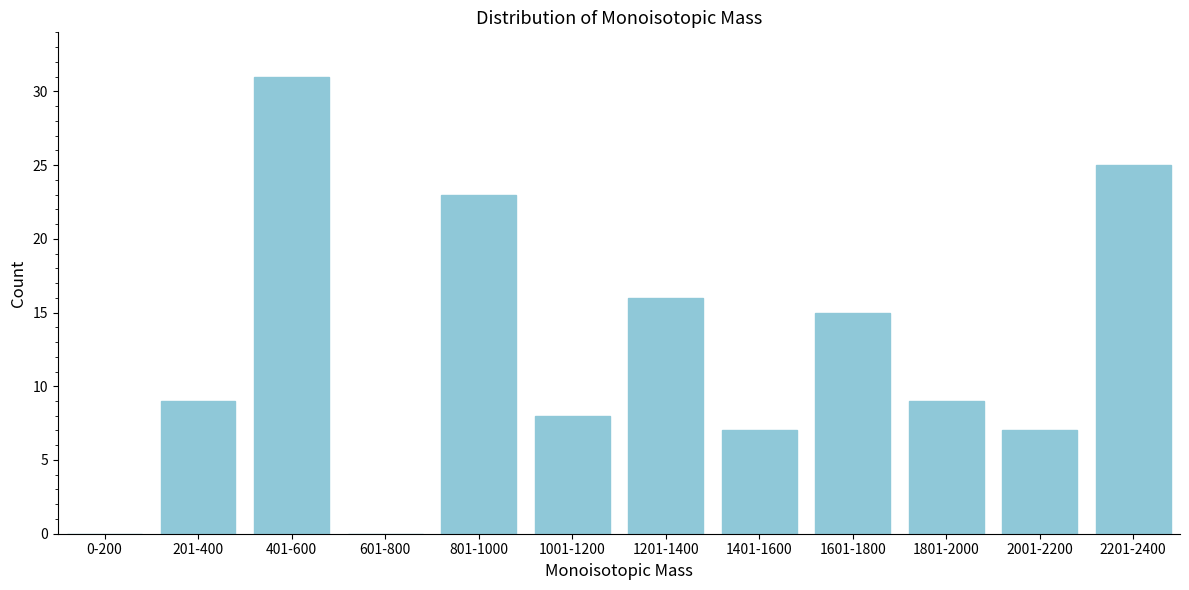

Reading right to left, extract all data points from this chart.

2201-2400=25	2001-2200=7	1801-2000=9	1601-1800=15	1401-1600=7	1201-1400=16	1001-1200=8	801-1000=23	601-800=0	401-600=31	201-400=9	0-200=0